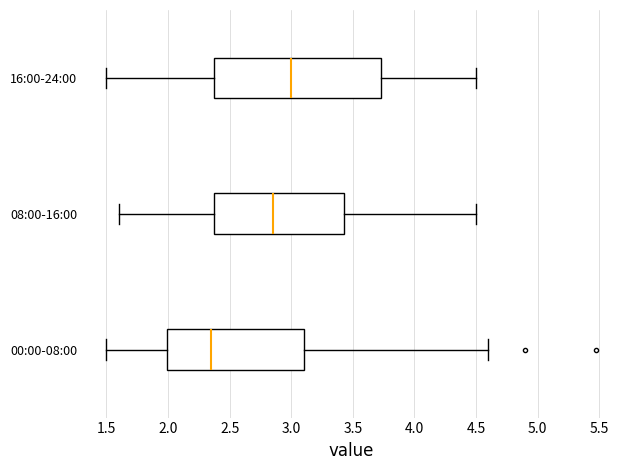

Where does the left whisker of the box for 16:00-24:00 end on the x-axis? The values are not printed on the chart, so give them approximately, as read against the axis.

1.50